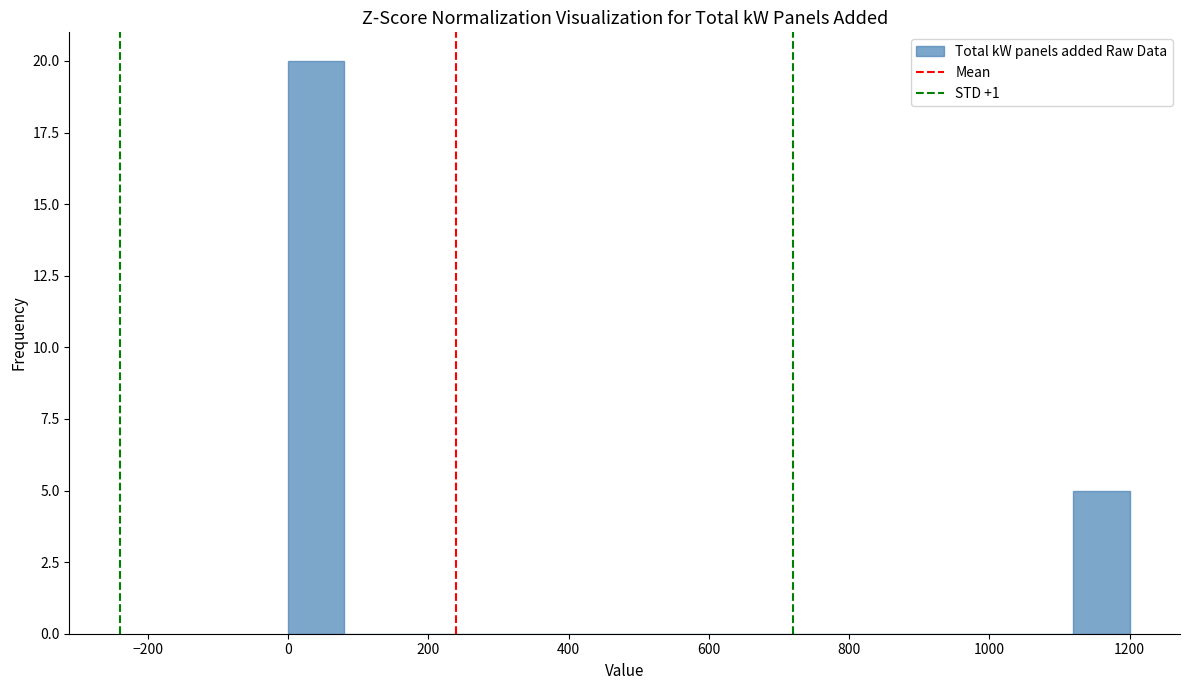

Over which range of the x-axis is the bar tallest?

0 to 80